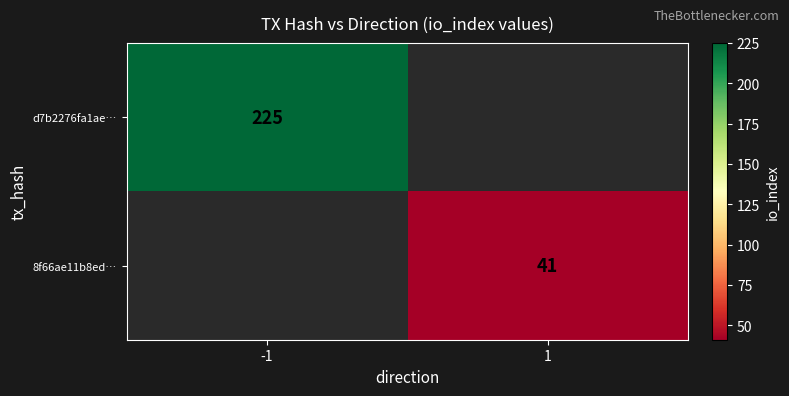

The 8f66ae11b8ed… series shows 27 at 1. True or false?

False